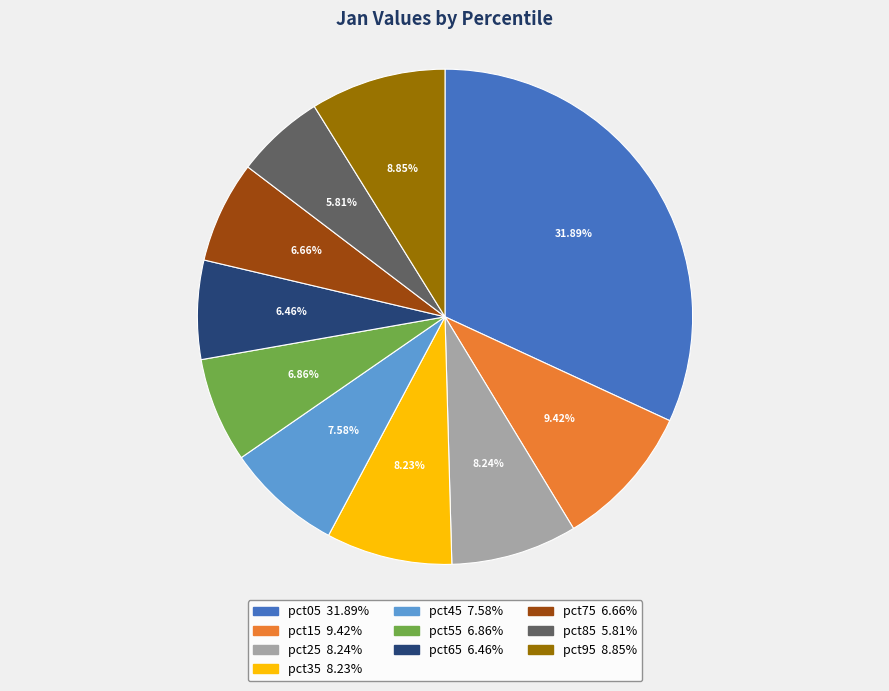

Count the number of slices in the pie.

10